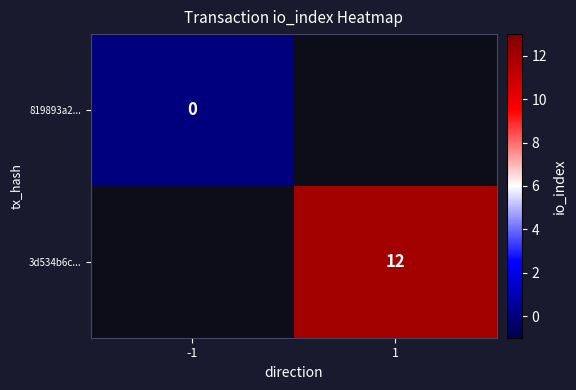

Rank the series at -1 from lowest to highest value.

819893a2..., 3d534b6c...